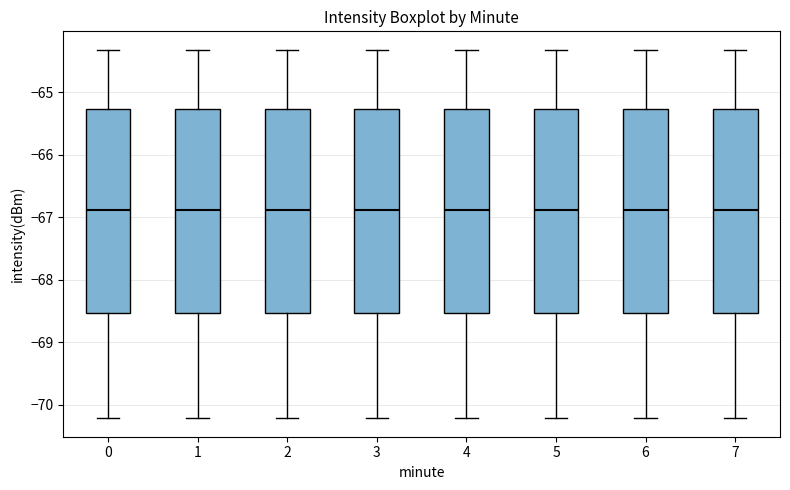

Where is the lower edge of the box at x = 0 on the y-axis? The values are not printed on the chart, so give them approximately, as read against the axis.

-68.5